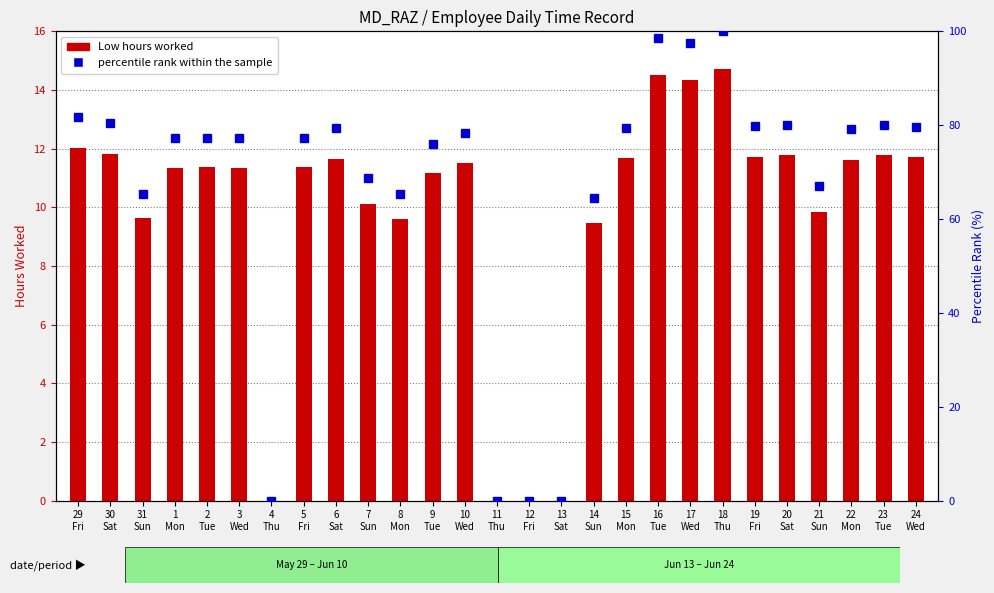

Reading right to left, extract all data points from this chart.

Low (hours): 24
Wed=11.7	23
Tue=11.8	22
Mon=11.6	21
Sun=9.8	20
Sat=11.8	19
Fri=11.7	18
Thu=14.7	17
Wed=14.3	16
Tue=14.5	15
Mon=11.7	14
Sun=9.5	13
Sat=0.0	12
Fri=0.0	11
Thu=0.0	10
Wed=11.5	9
Tue=11.2	8
Mon=9.6	7
Sun=10.1	6
Sat=11.7	5
Fri=11.4	4
Thu=0.0	3
Wed=11.3	2
Tue=11.4	1
Mon=11.3	31
Sun=9.6	30
Sat=11.8	29
Fri=12.0
percentile rank within the sample: 24
Wed=79.6	23
Tue=80.1	22
Mon=79.1	21
Sun=67.0	20
Sat=80.1	19
Fri=79.8	18
Thu=100.0	17
Wed=97.6	16
Tue=98.6	15
Mon=79.5	14
Sun=64.5	13
Sat=0.0	12
Fri=0.0	11
Thu=0.0	10
Wed=78.3	9
Tue=76.0	8
Mon=65.4	7
Sun=68.8	6
Sat=79.3	5
Fri=77.3	4
Thu=0.0	3
Wed=77.2	2
Tue=77.3	1
Mon=77.2	31
Sun=65.4	30
Sat=80.5	29
Fri=81.8